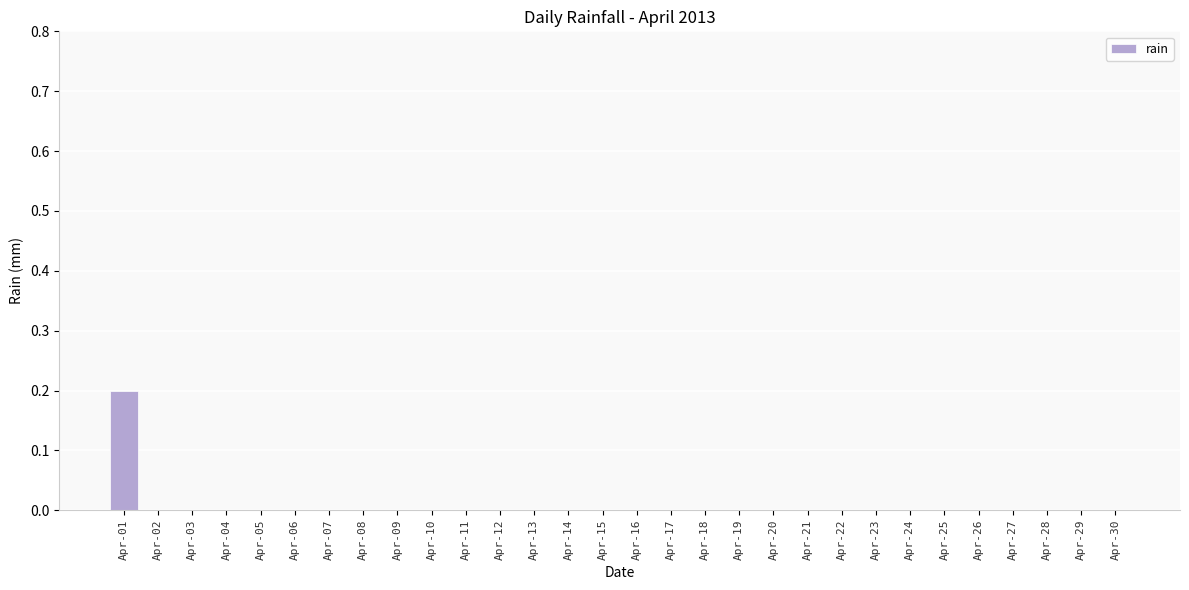

How many series are shown in this chart?

1